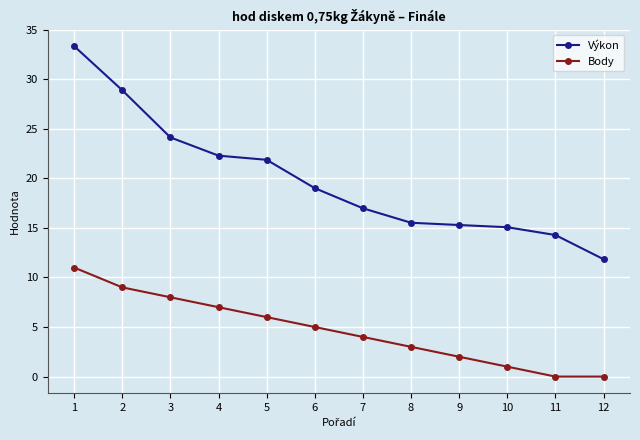

What is the difference between the second highest and minimum values in the Body series?

9.0